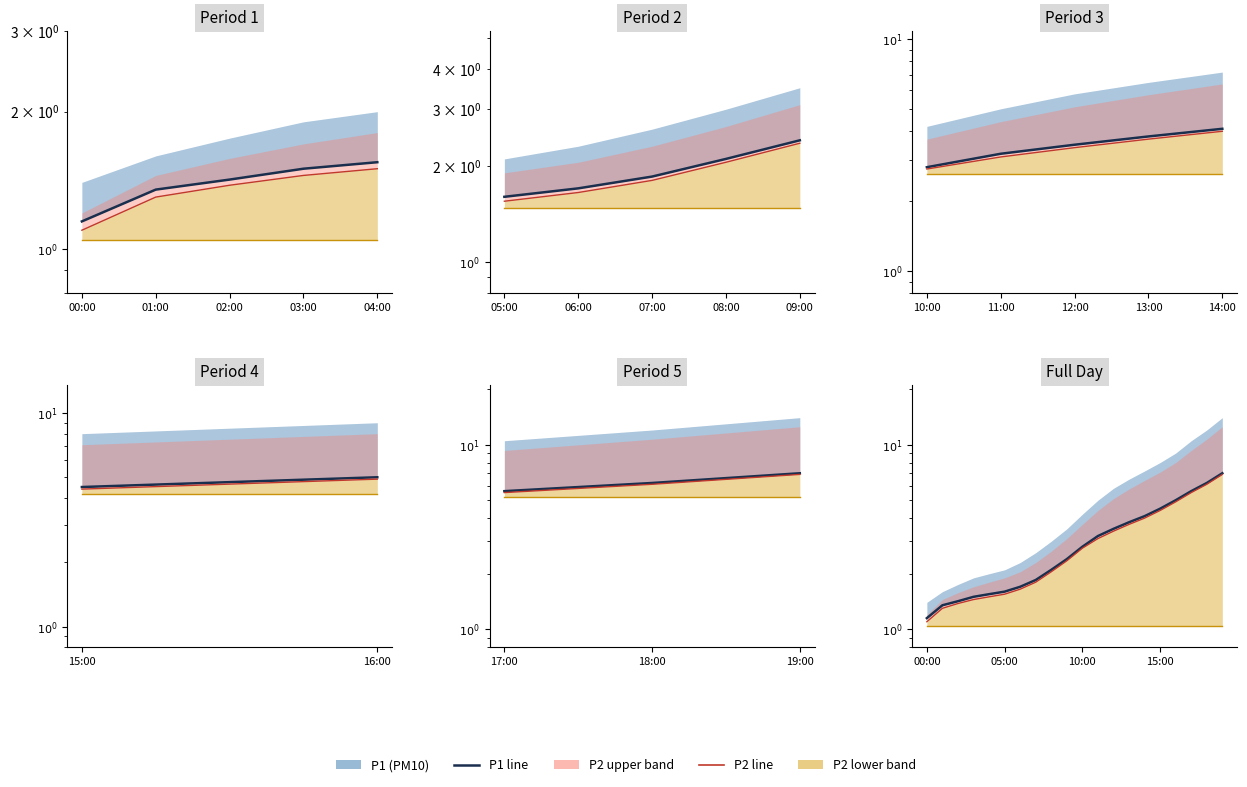

Reading left to right, transcribe all the data shown in this chart.

P1: 1.1	1.4	1.4	1.5	1.6	1.6	1.7	1.9	2.1	2.4	2.8	3.2	3.5	3.8	4.1	4.5	5.0	5.6	6.2	7.0
P2: 1.1	1.3	1.4	1.4	1.5	1.6	1.6	1.8	2.0	2.4	2.8	3.1	3.4	3.7	4.0	4.4	4.9	5.5	6.1	6.9
P2 base: 1.0	1.0	1.0	1.0	1.0	1.0	1.0	1.0	1.0	1.0	1.0	1.0	1.0	1.0	1.0	1.0	1.0	1.0	1.0	1.0